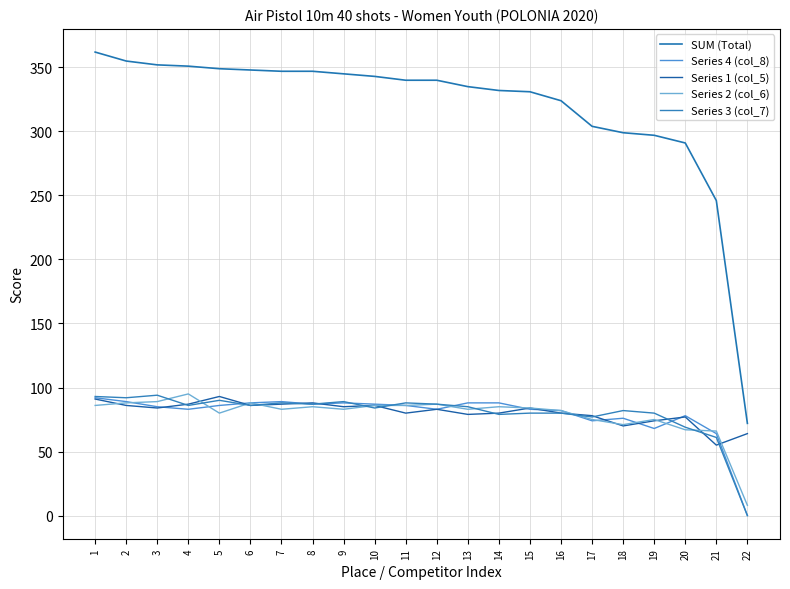

At how many categories does at least one series exceed 178?

21